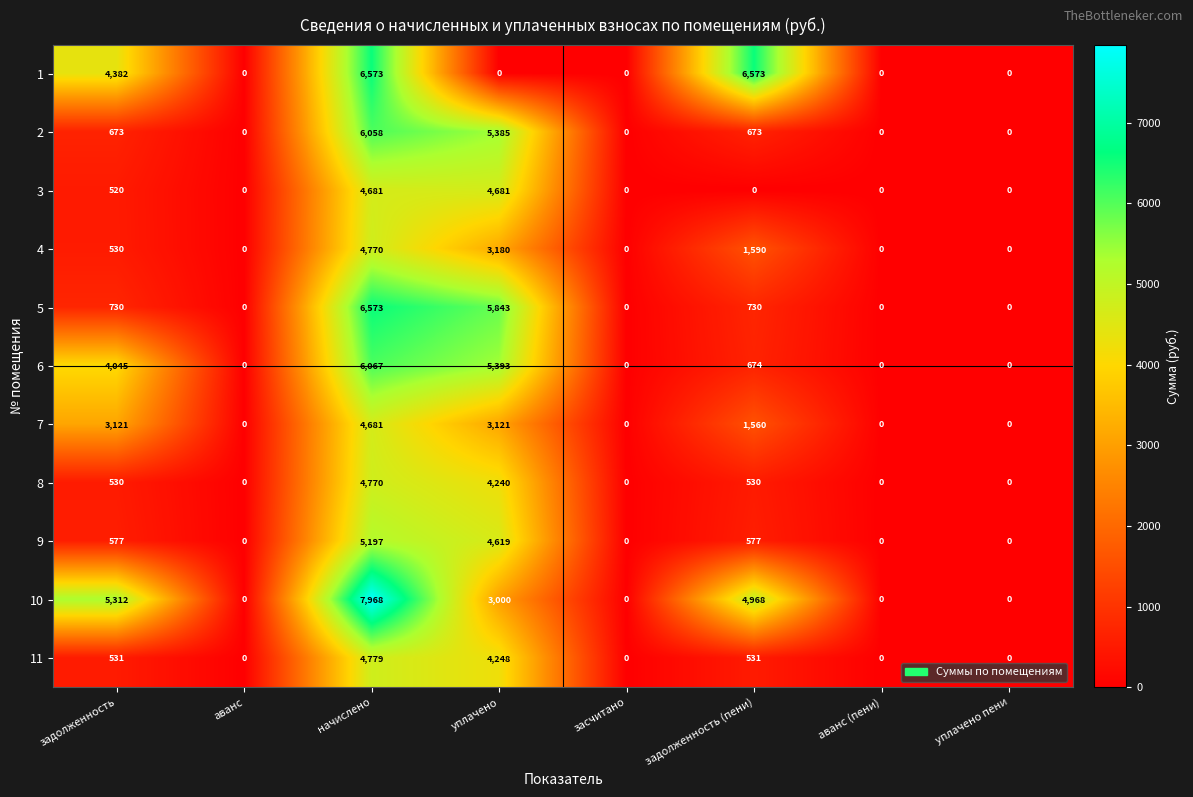

What is the maximum value shown in the chart?

7968